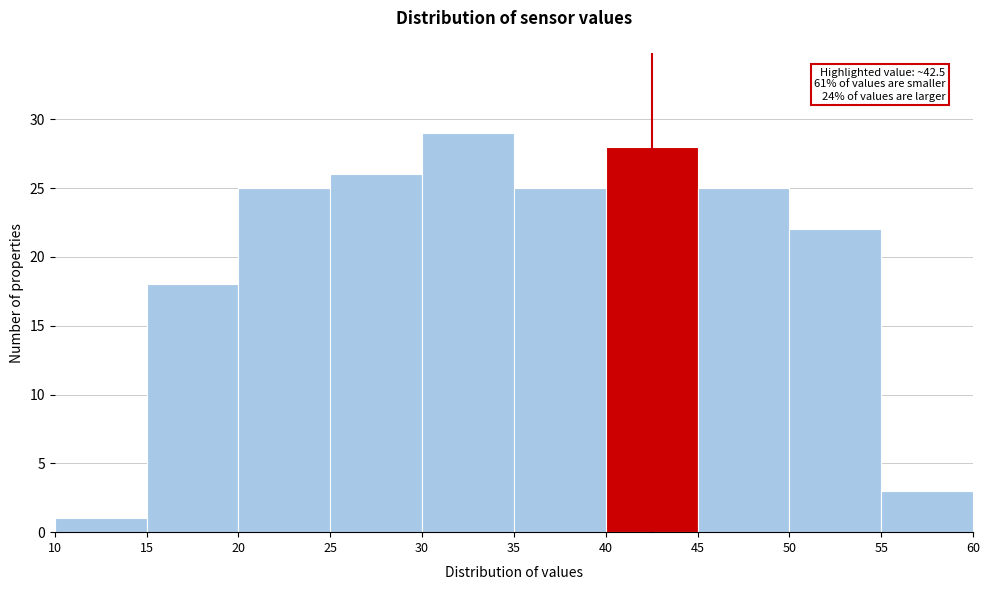

Which range on the x-axis has the tallest bar?

30 to 35